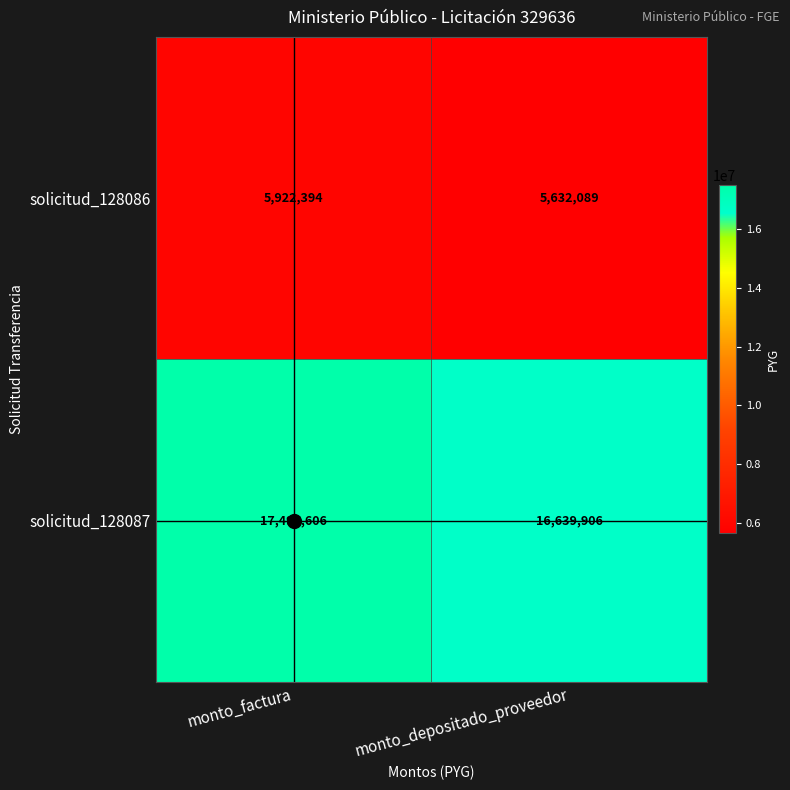

What is the total value across all series at monto_factura?

23420000